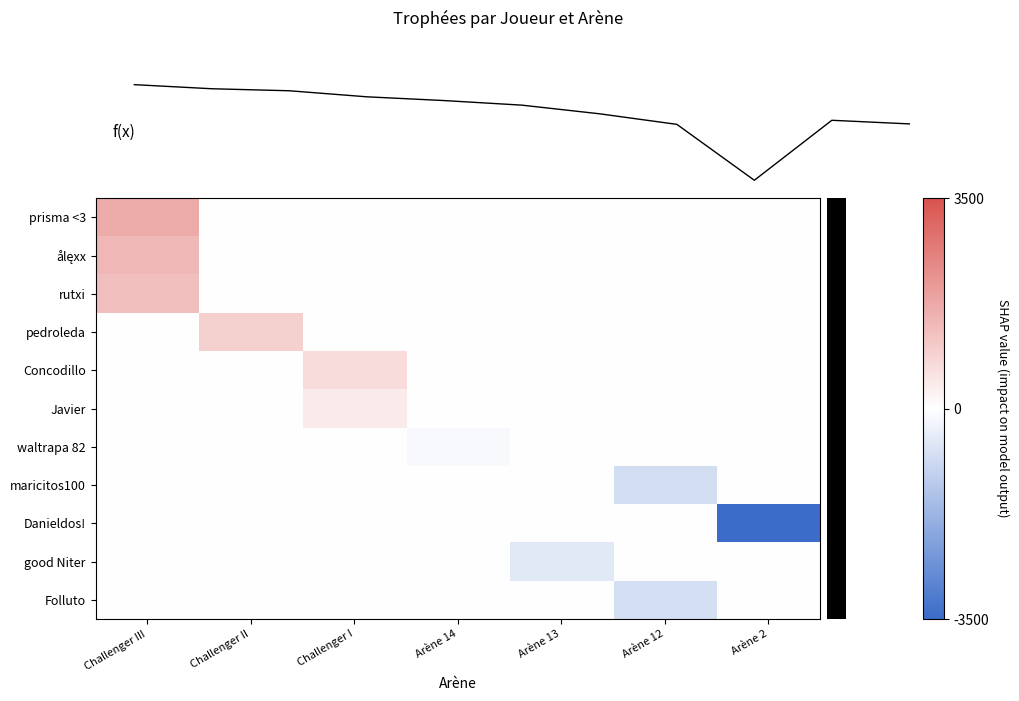

Rank the series by their maximum value, from highest to lowest.

prisma <3, ålęxx, rutxi, pedroleda, Concodillo, Javier, waltrapa 82, good Niter, Folluto, maricitos100, Danieldos!